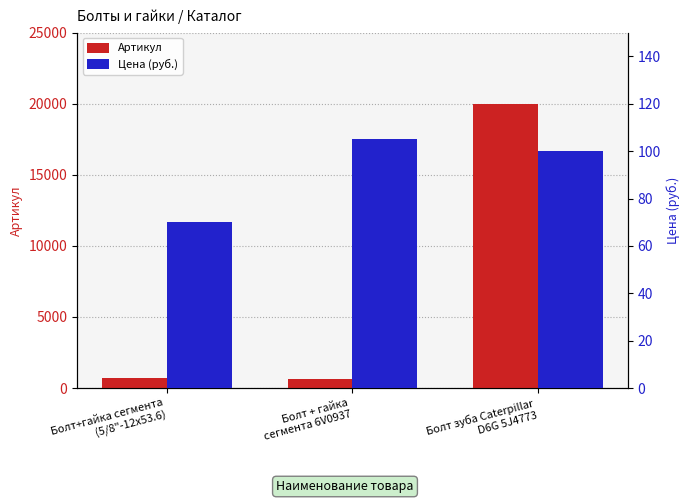

What is the sum of all Цена (руб.) values?

275